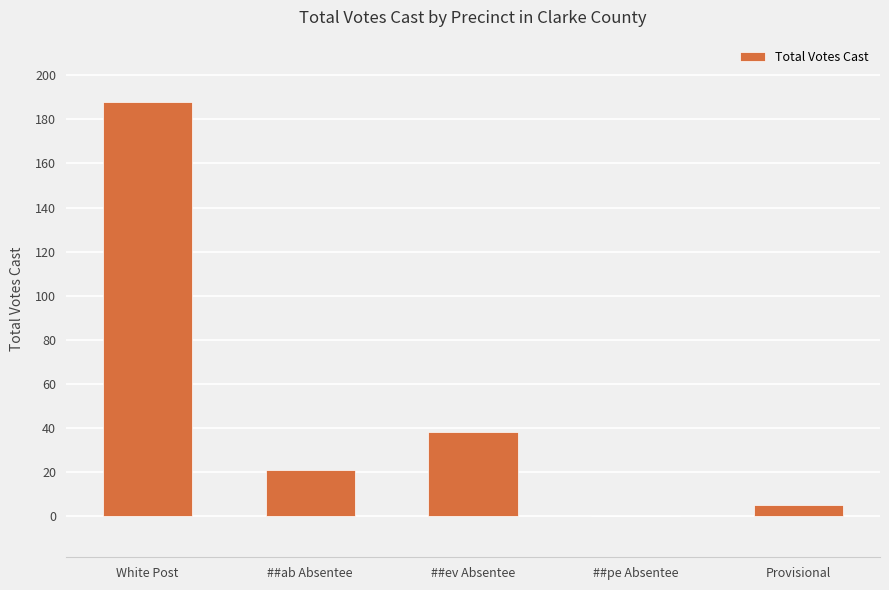

What is the sum of the values at ##ev Absentee and ##ab Absentee?

59